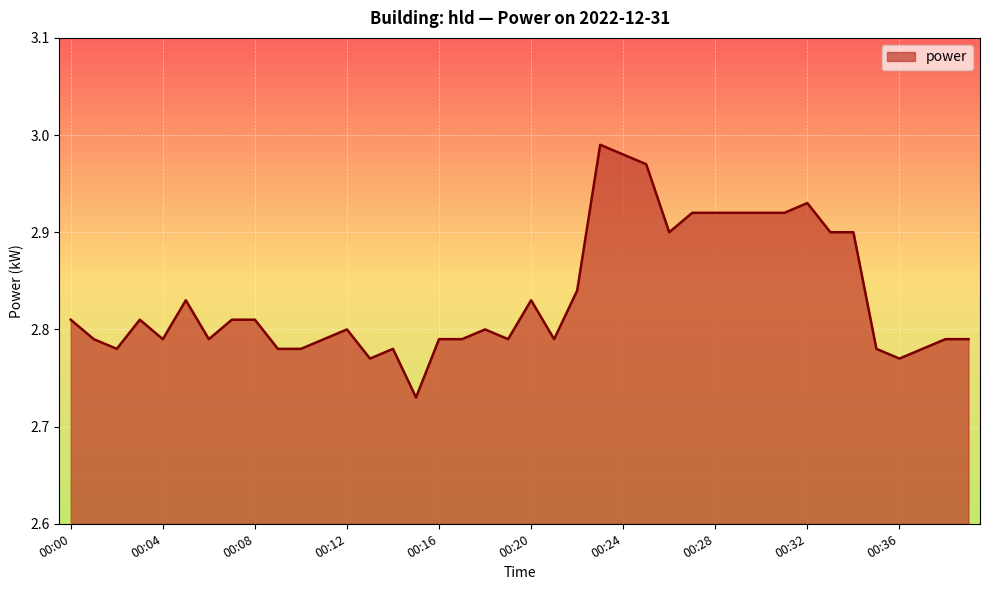

What is the difference between the maximum and minimum values?

0.3